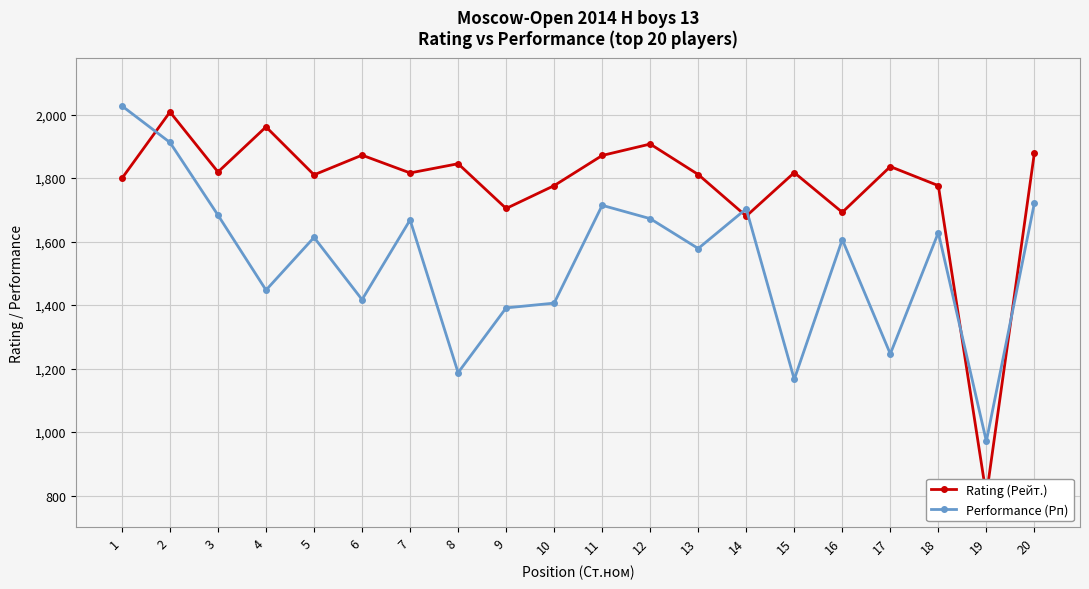

Which series has the largest total across all categories?

Rating (Рейт.)